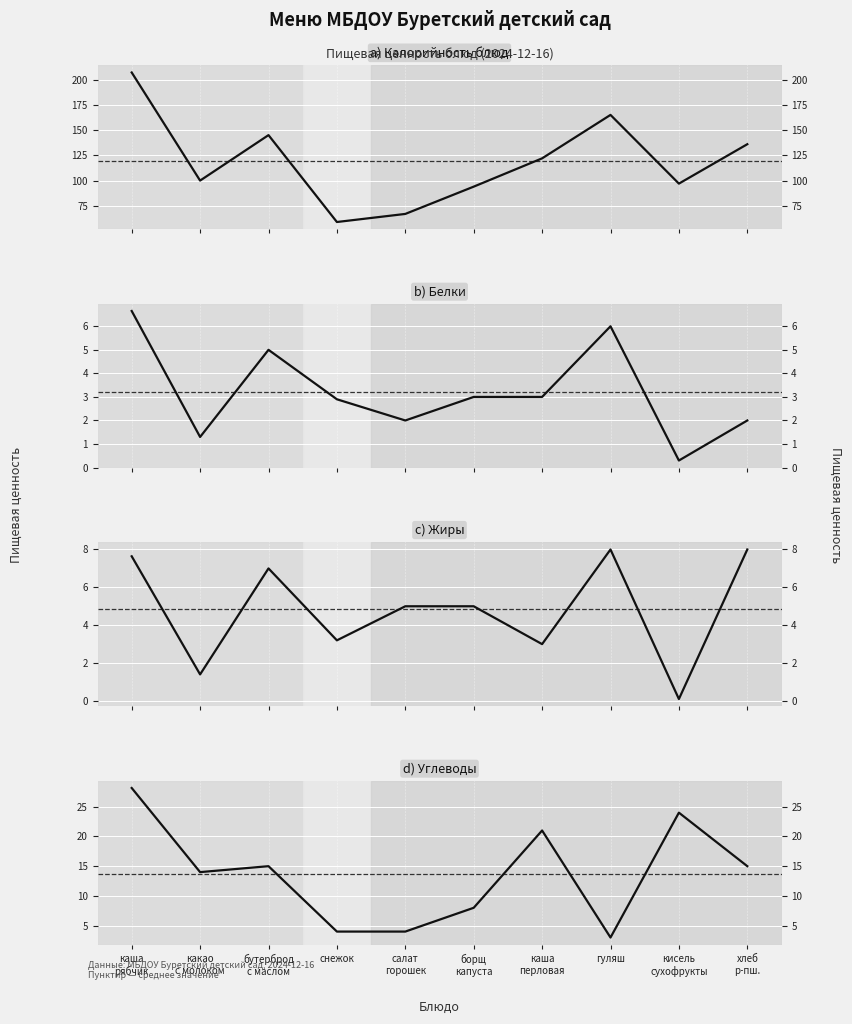

True or false: Калорийность and Углеводы cross at least once.

False